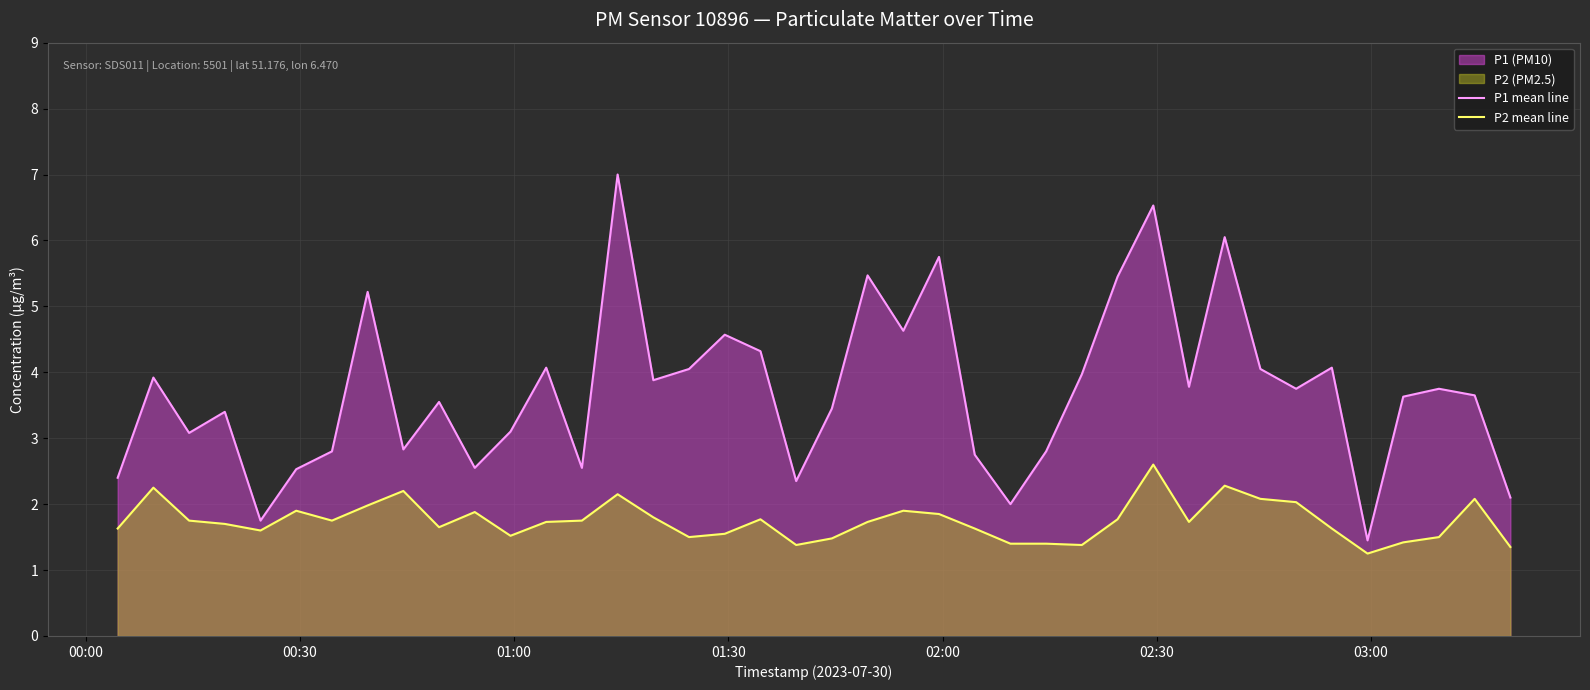

How many interior local peaks does the P2 mean line series have?

10